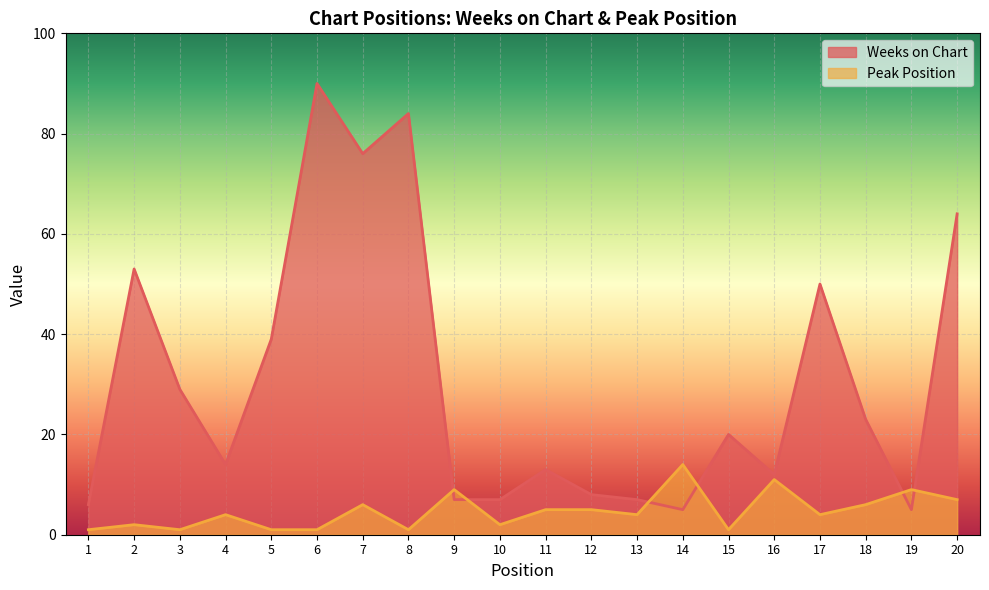

Between 7 and 14, which series saw the biggest shift?

Weeks on Chart